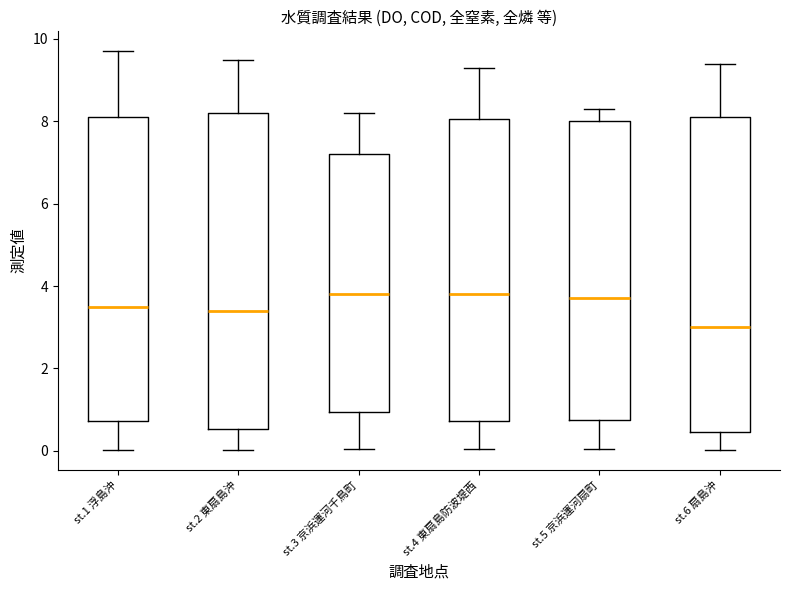

Reading left to right, transcribe this box plot: for each box, give where its median line is, the range the box spans, and where its two whiskers end, as read against the y-axis. The values are not printed on the chart, so give them approximately, as read against the axis.

st.1 浮島沖: median 3.6, box 0.8 to 8.2, whiskers 0.0 to 9.8
st.2 東扇島沖: median 3.4, box 0.6 to 8.2, whiskers 0.0 to 9.6
st.3 京浜運河千鳥町: median 3.8, box 1.0 to 7.2, whiskers 0.0 to 8.2
st.4 東扇島防波堤西: median 3.8, box 0.8 to 8.0, whiskers 0.0 to 9.4
st.5 京浜運河扇町: median 3.8, box 0.8 to 8.0, whiskers 0.0 to 8.4
st.6 扇島沖: median 3.0, box 0.4 to 8.2, whiskers 0.0 to 9.4